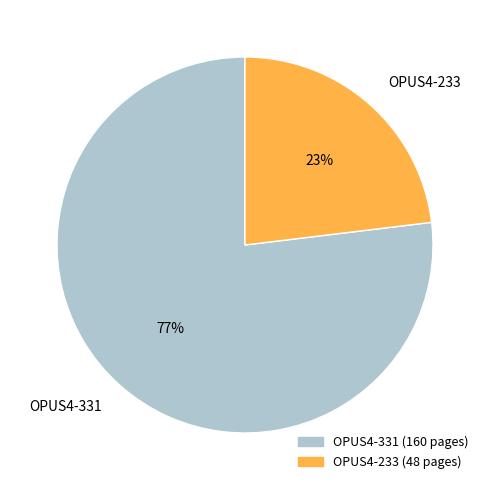

Does any single category account for the majority?

Yes